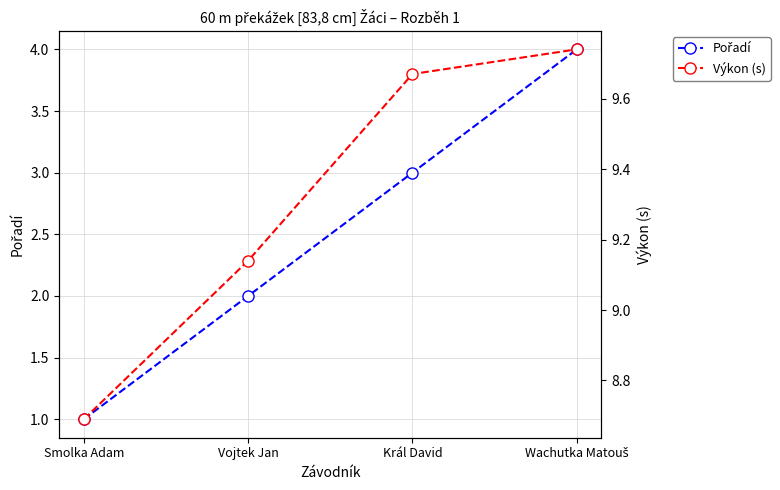

What is the spread (max minus min) of values at Wachutka Matouš?

5.7